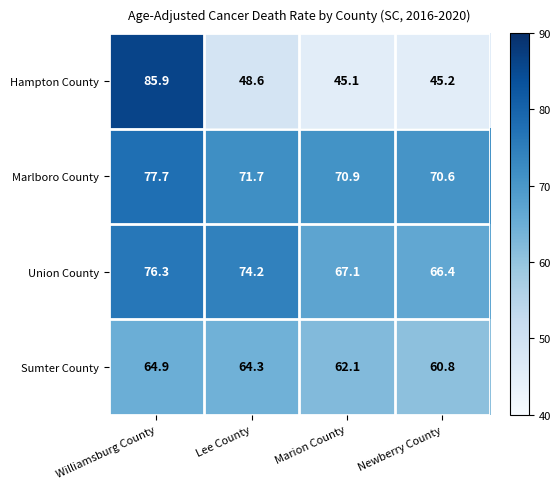

Is it true that Union County equals 76.3 at Williamsburg County?

True